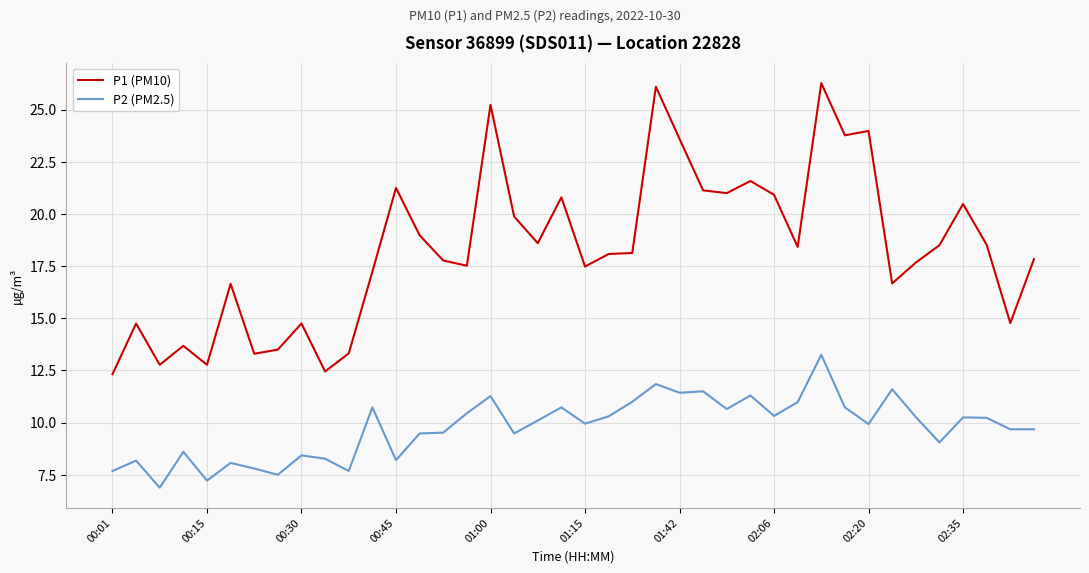

What is the minimum value shown in the chart?

6.9